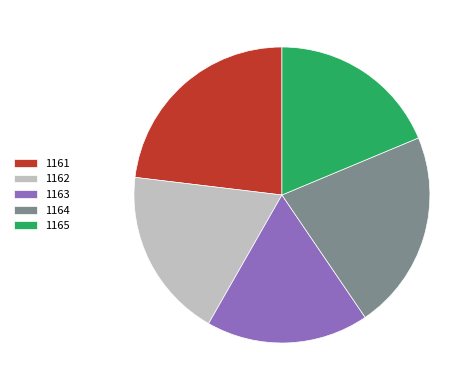

Is there a majority slice in this chart?

No